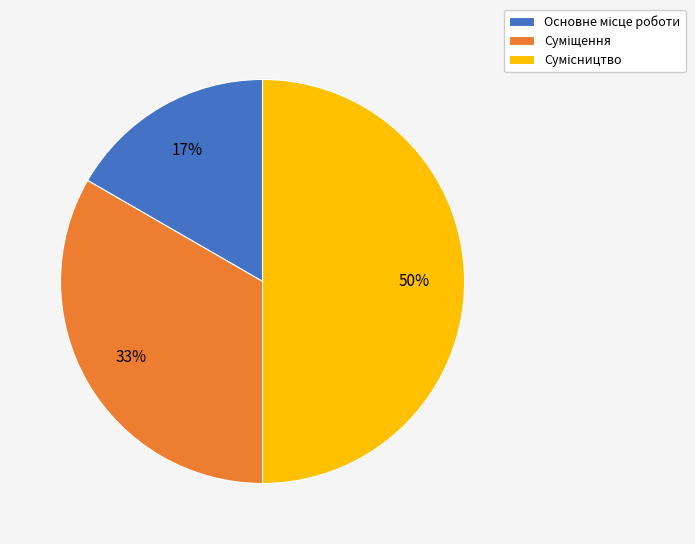

To the nearest percent, what is the difference between the largest and smallest slice percentages?

33%